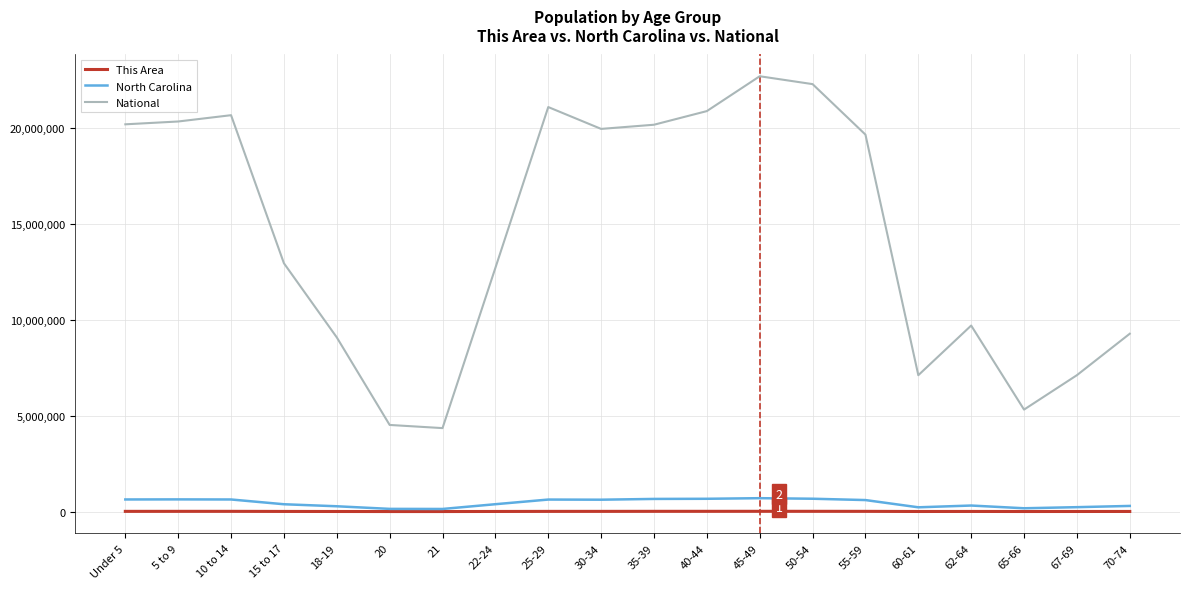

Is the value of This Area at 22-24 greater than the value of North Carolina at 18-19?

No